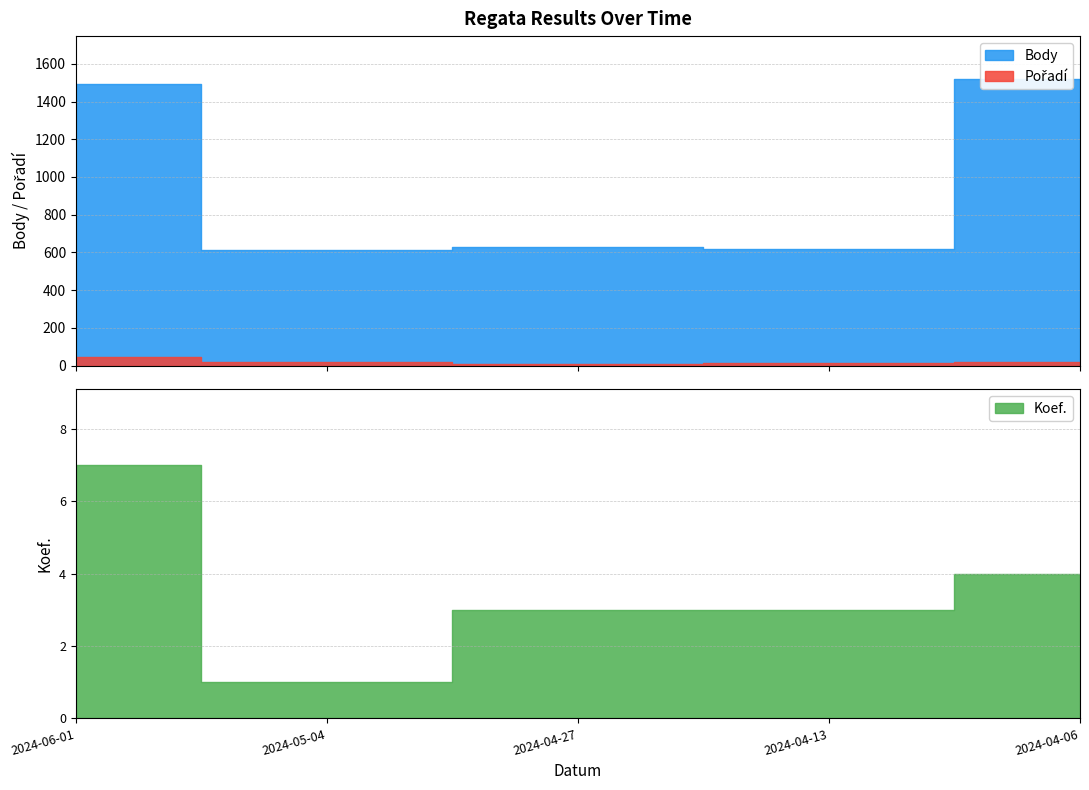

How many values in the Pořadí series are below 19?

2